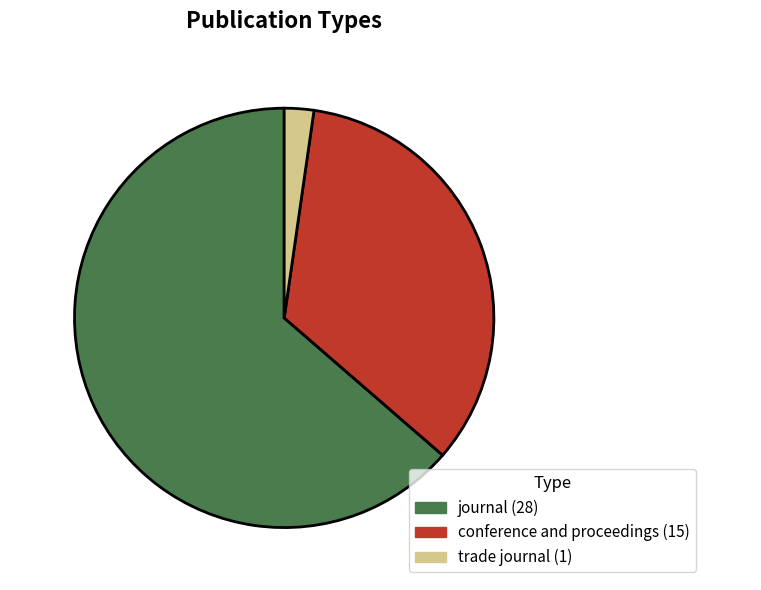

Does any single category account for the majority?

Yes